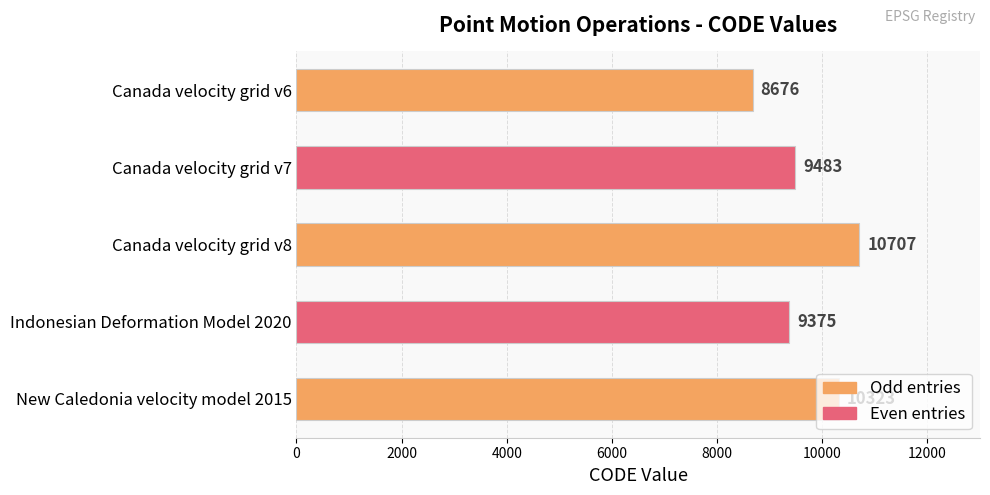

Where is the data nearest to the value 9691?

Canada velocity grid v7